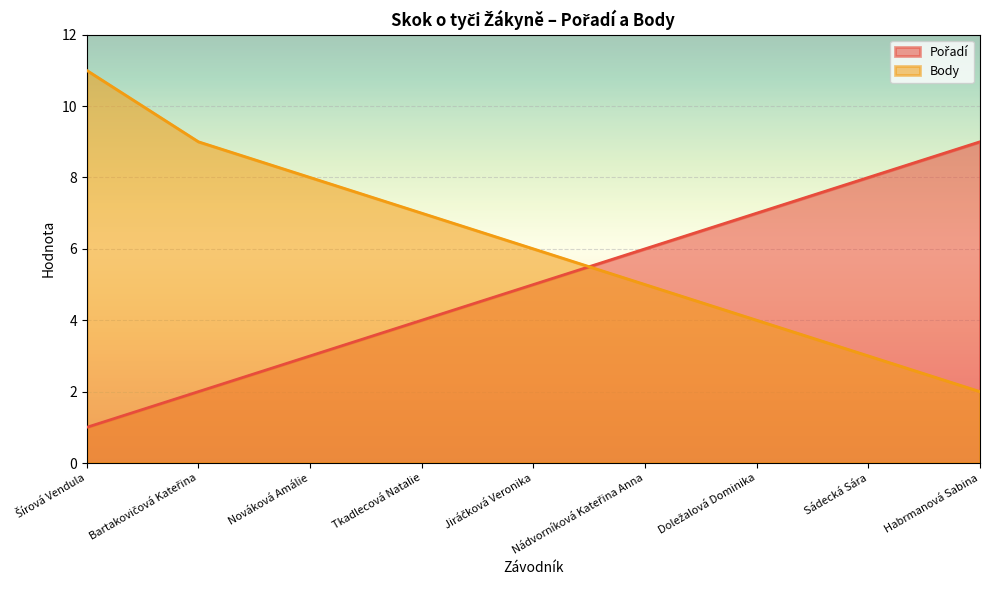

The value of Body at Jiráčková Veronika is 1. True or false?

False